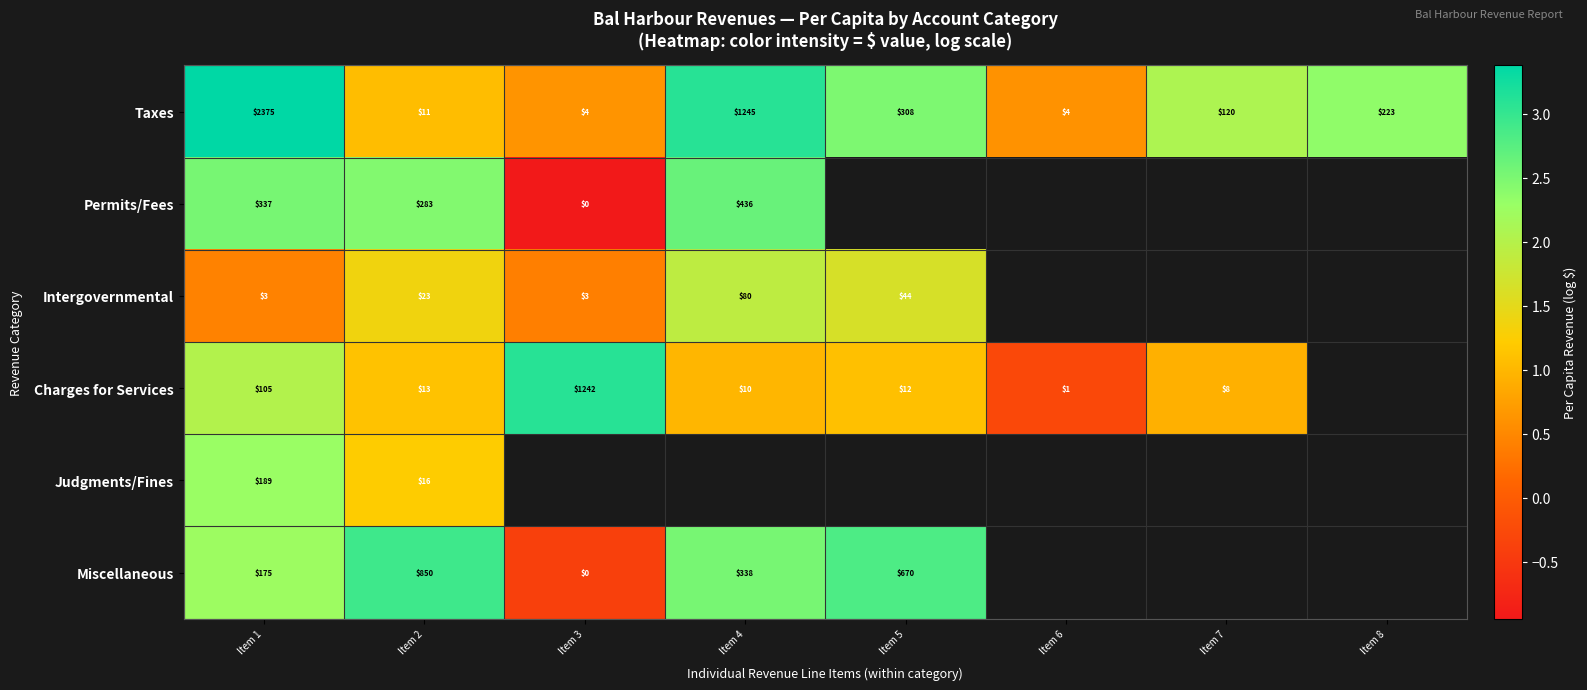

Is the value of Taxes at Item 7 greater than the value of Permits/Fees at Item 4?

No